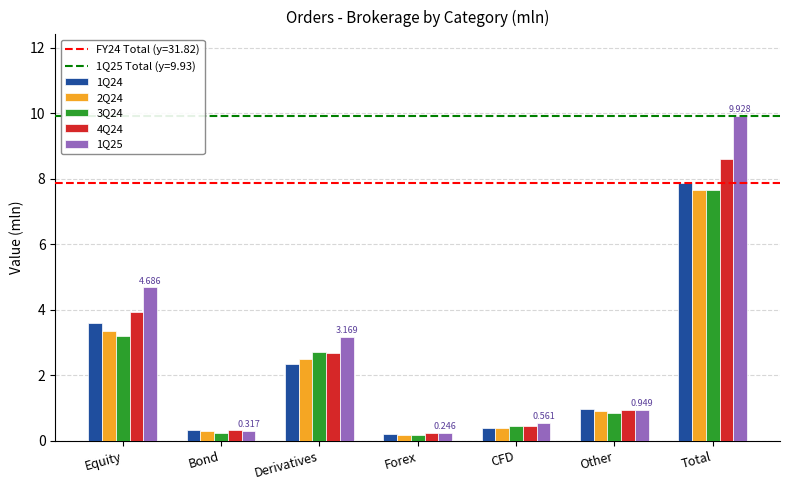

At which category does the chart reach its peak across all series?

Total